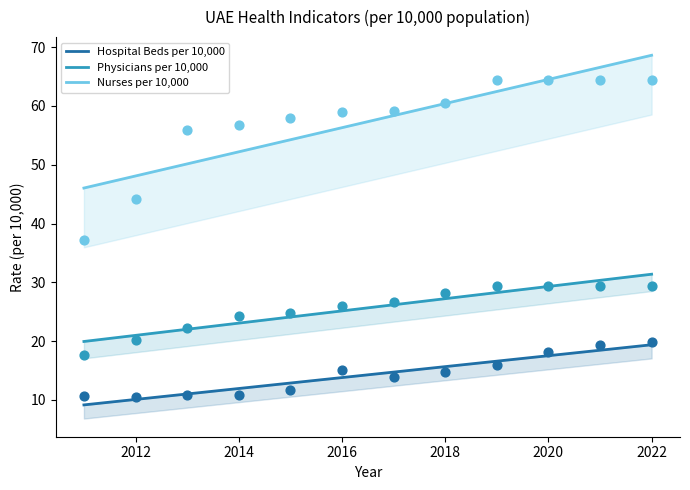

Which series reaches the minimum Y coordinate?

Hospital Beds per 10,000